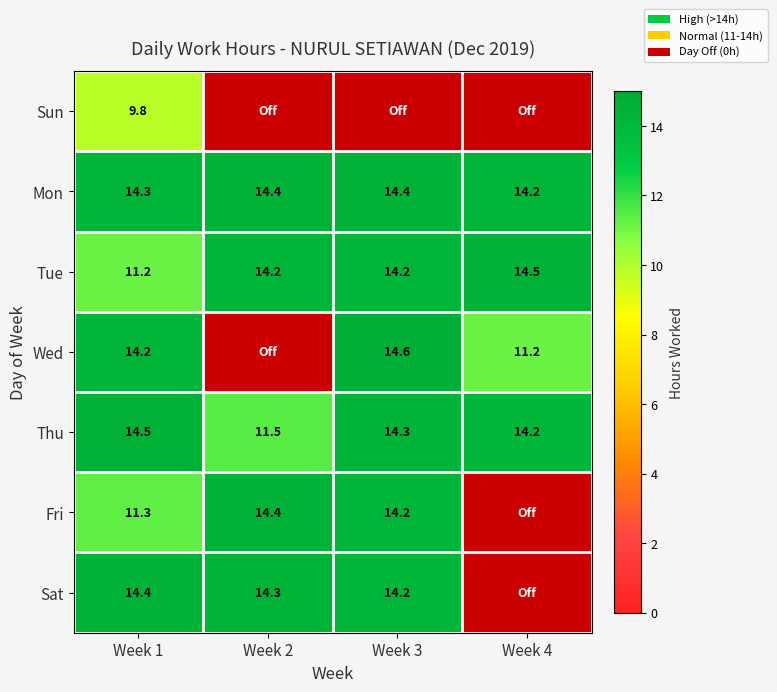

What is the average value of the Fri series?

10.0